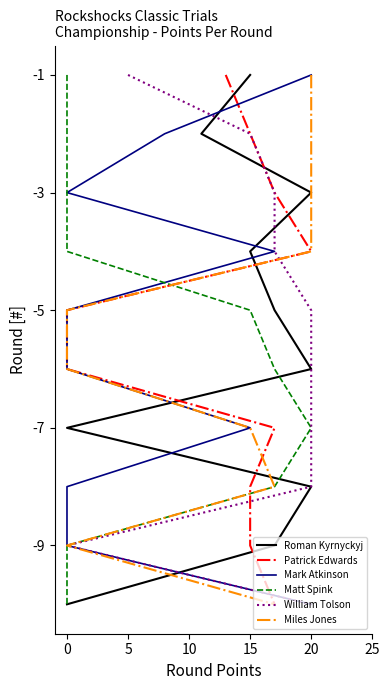

Between 20 and 7, which is larger?

20